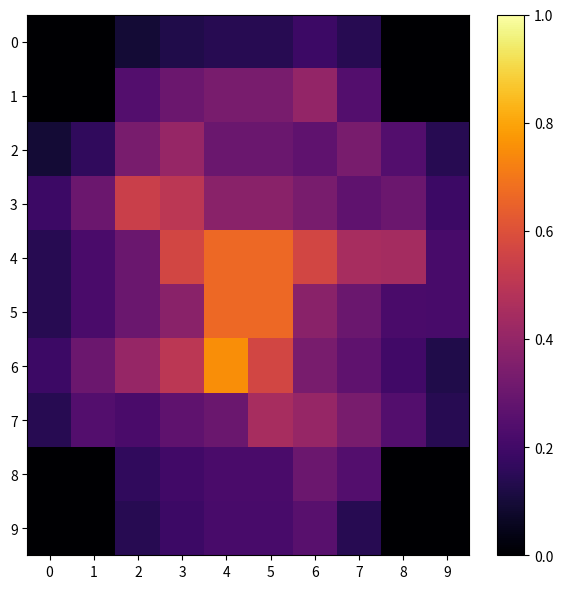

What is the total value across all series at 3?

3.4